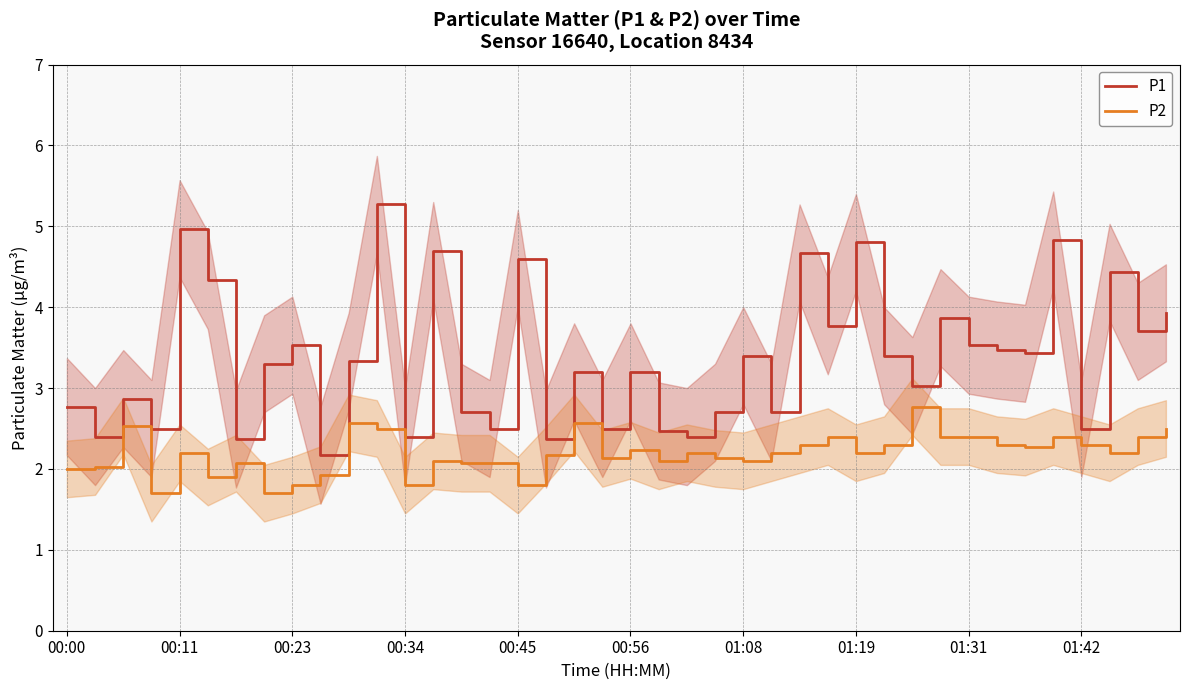

True or false: P1 and P2 intersect in this chart.

False